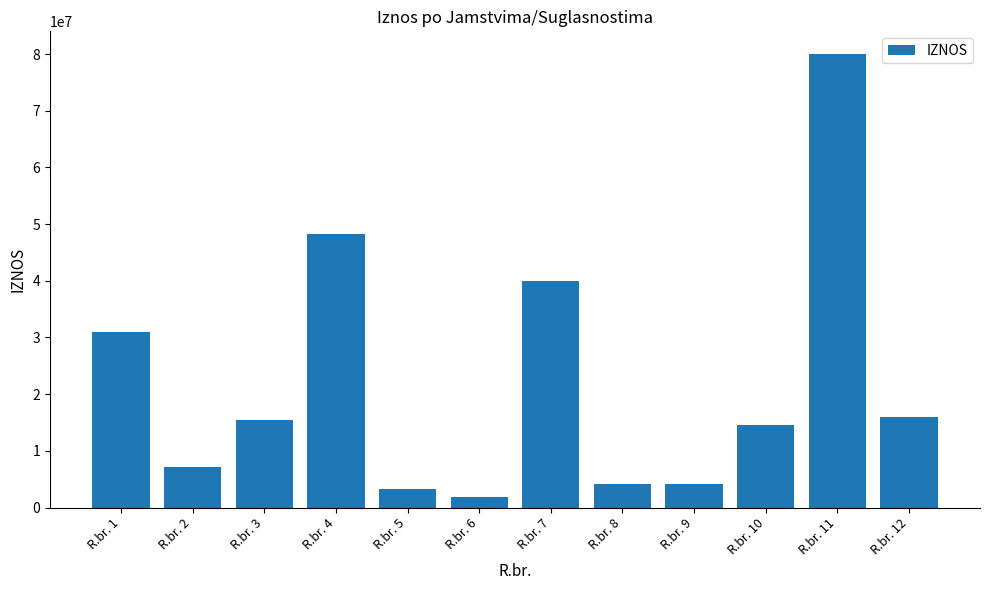

What is the value of the 11th bar from the left?

80000000.0